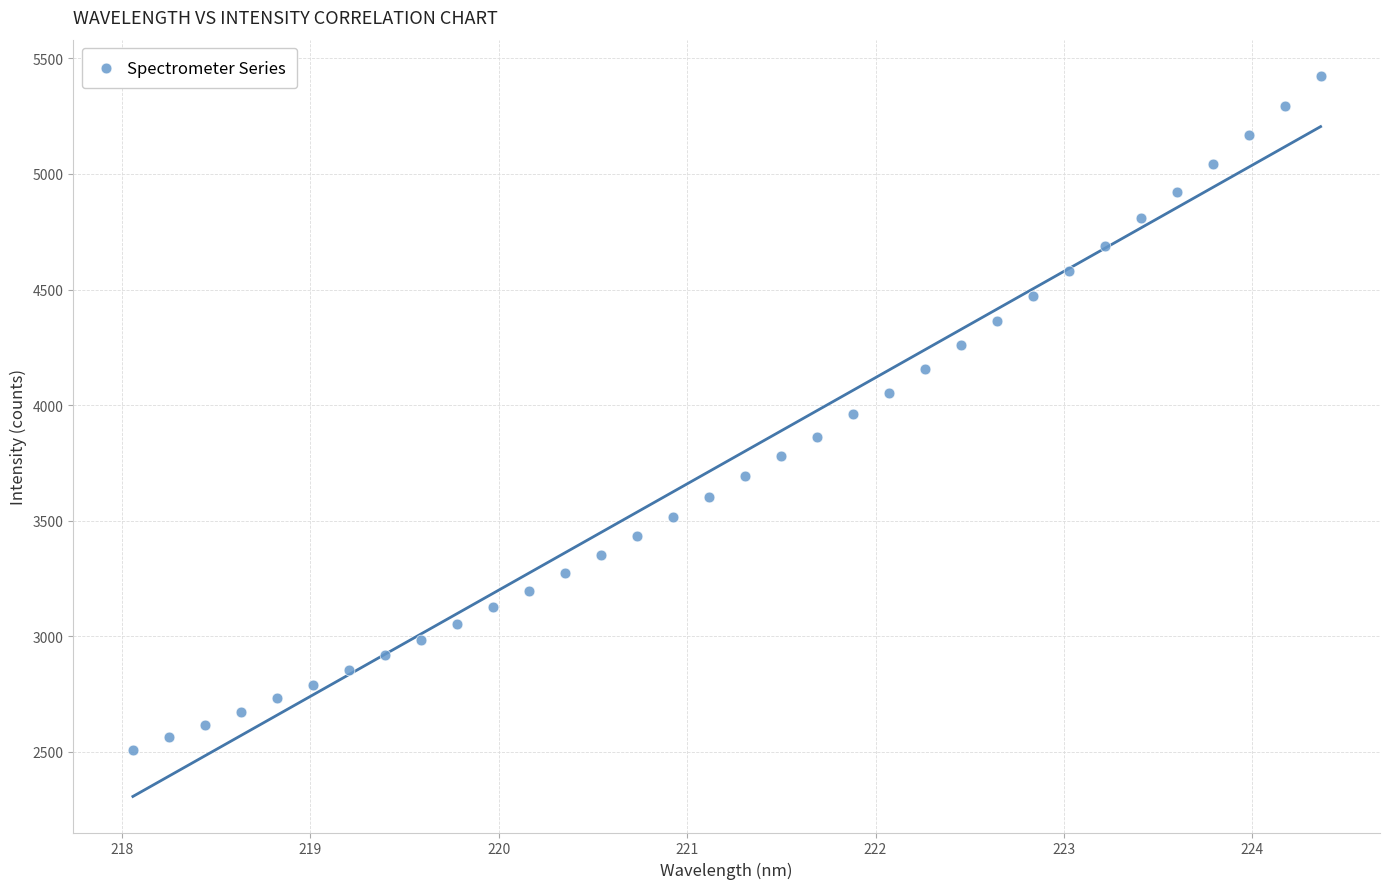

What is the range of Y values (max minus min)?

2915.3